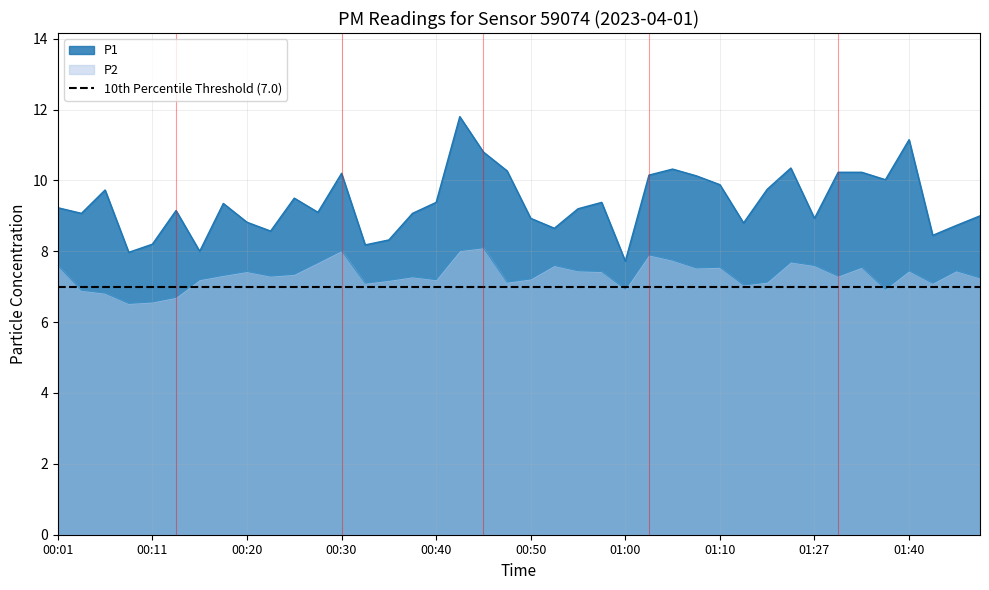

Reading left to right, extract all data points from this chart.

P1: 00:01=9.2	00:03=9.1	00:06=9.7	00:08=8.0	00:11=8.2	00:13=9.2	00:16=8.0	00:18=9.3	00:20=8.8	00:23=8.6	00:25=9.5	00:28=9.1	00:30=10.2	00:33=8.2	00:35=8.3	00:38=9.1	00:40=9.4	00:42=11.8	00:45=10.8	00:47=10.3	00:50=8.9	00:52=8.7	00:55=9.2	00:57=9.4	01:00=7.7	01:02=10.2	01:05=10.3	01:07=10.1	01:10=9.9	01:16=8.8	01:19=9.8	01:22=10.3	01:27=8.9	01:33=10.2	01:35=10.2	01:38=10.0	01:40=11.2	01:43=8.4	01:45=8.7	01:48=9.0
P2: 00:01=7.6	00:03=6.9	00:06=6.8	00:08=6.5	00:11=6.6	00:13=6.7	00:16=7.2	00:18=7.3	00:20=7.4	00:23=7.3	00:25=7.3	00:28=7.7	00:30=8.0	00:33=7.1	00:35=7.2	00:38=7.3	00:40=7.2	00:42=8.0	00:45=8.1	00:47=7.1	00:50=7.2	00:52=7.6	00:55=7.5	00:57=7.4	01:00=6.9	01:02=7.9	01:05=7.8	01:07=7.5	01:10=7.5	01:16=7.0	01:19=7.1	01:22=7.7	01:27=7.6	01:33=7.3	01:35=7.5	01:38=6.9	01:40=7.5	01:43=7.1	01:45=7.5	01:48=7.2